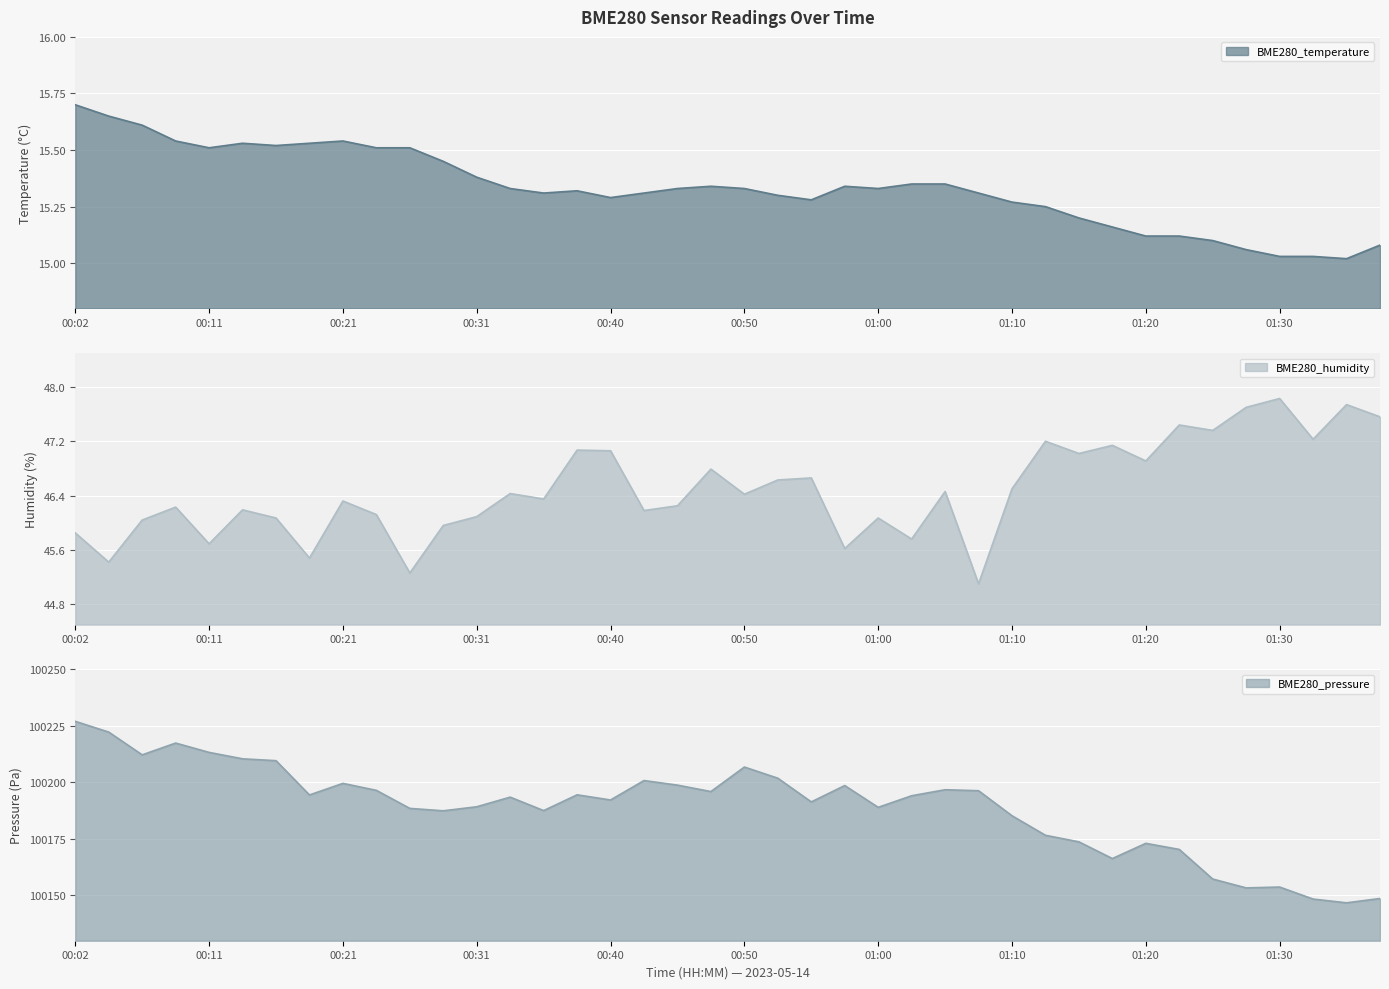

What is the label of the 10th point from the left?

00:23